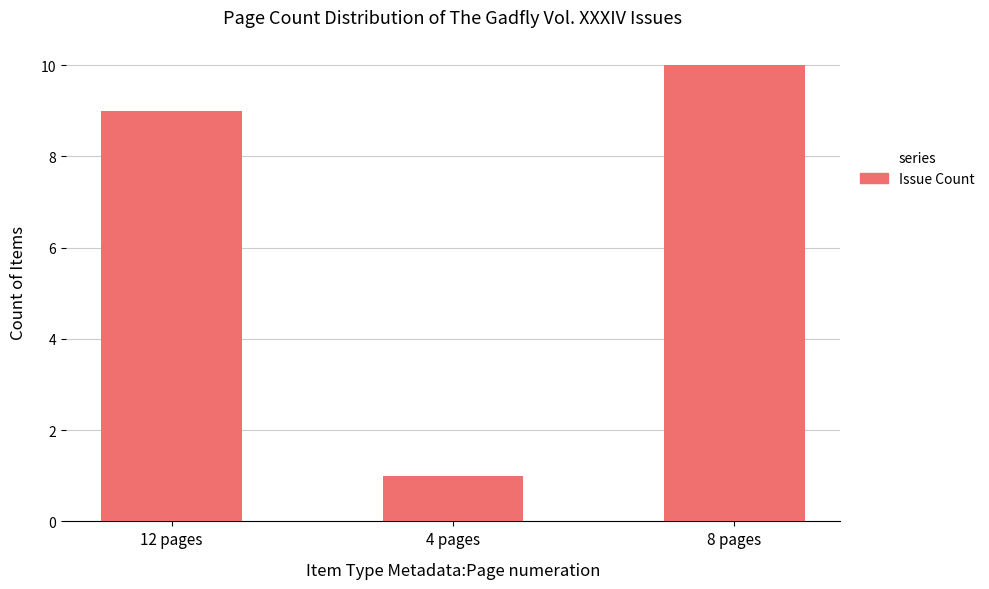

How many bars are there in total?

3